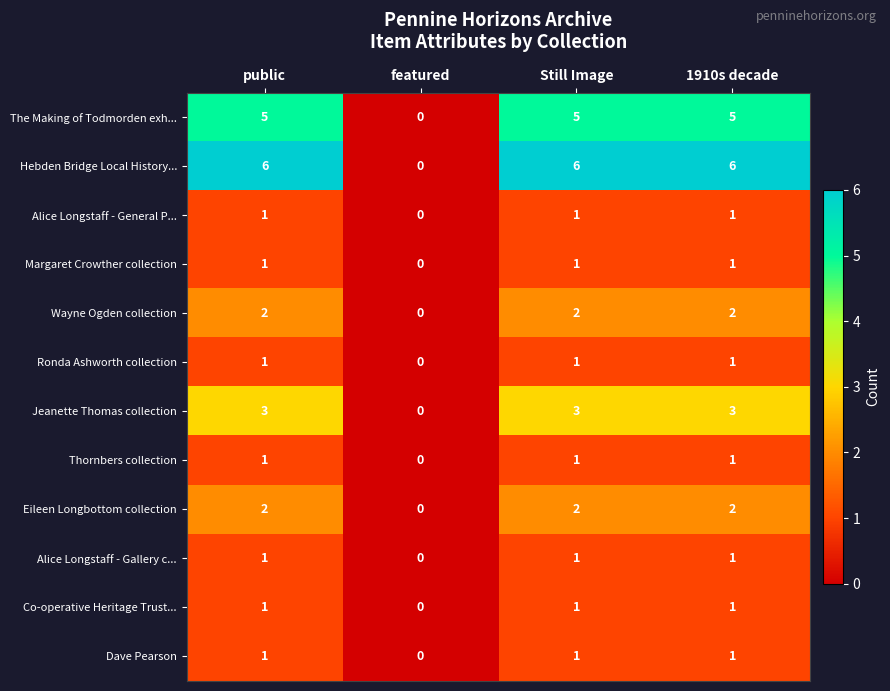

True or false: Thornbers collection has a value of 1 at public.

True